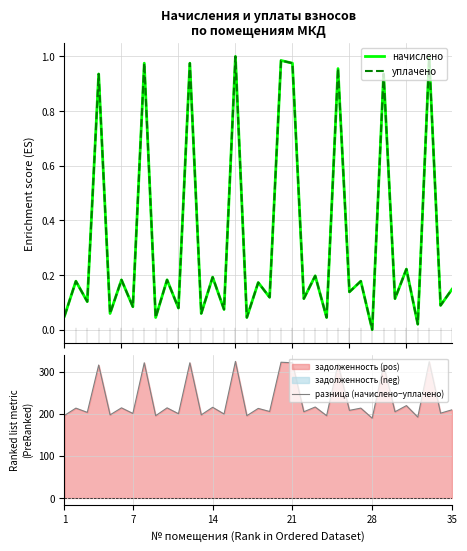

Does the chart display data point markers on the line(s)?

No